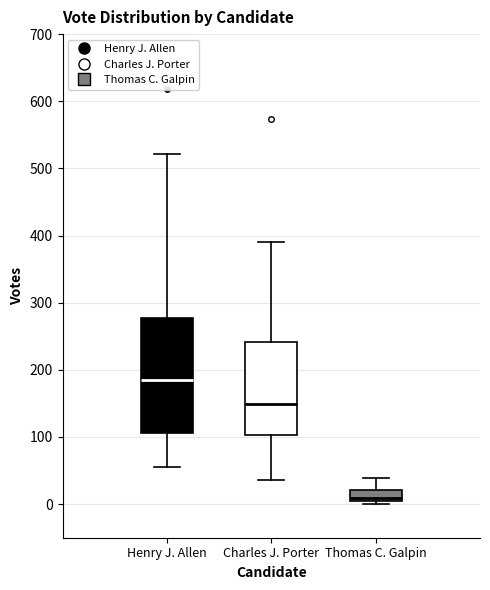

Where does the upper whisker of the box for Thomas C. Galpin end on the y-axis? The values are not printed on the chart, so give them approximately, as read against the axis.

40